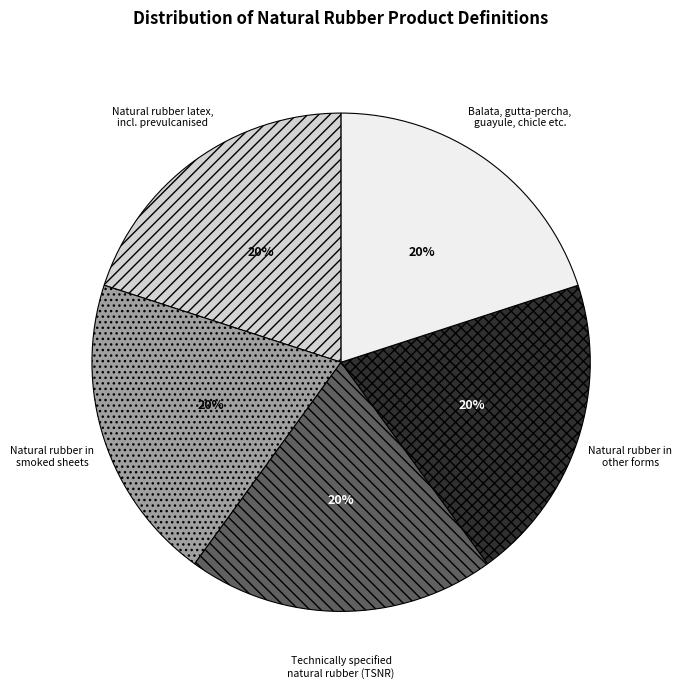

What percentage is the Natural rubber in other forms slice, to the nearest percent?

20%